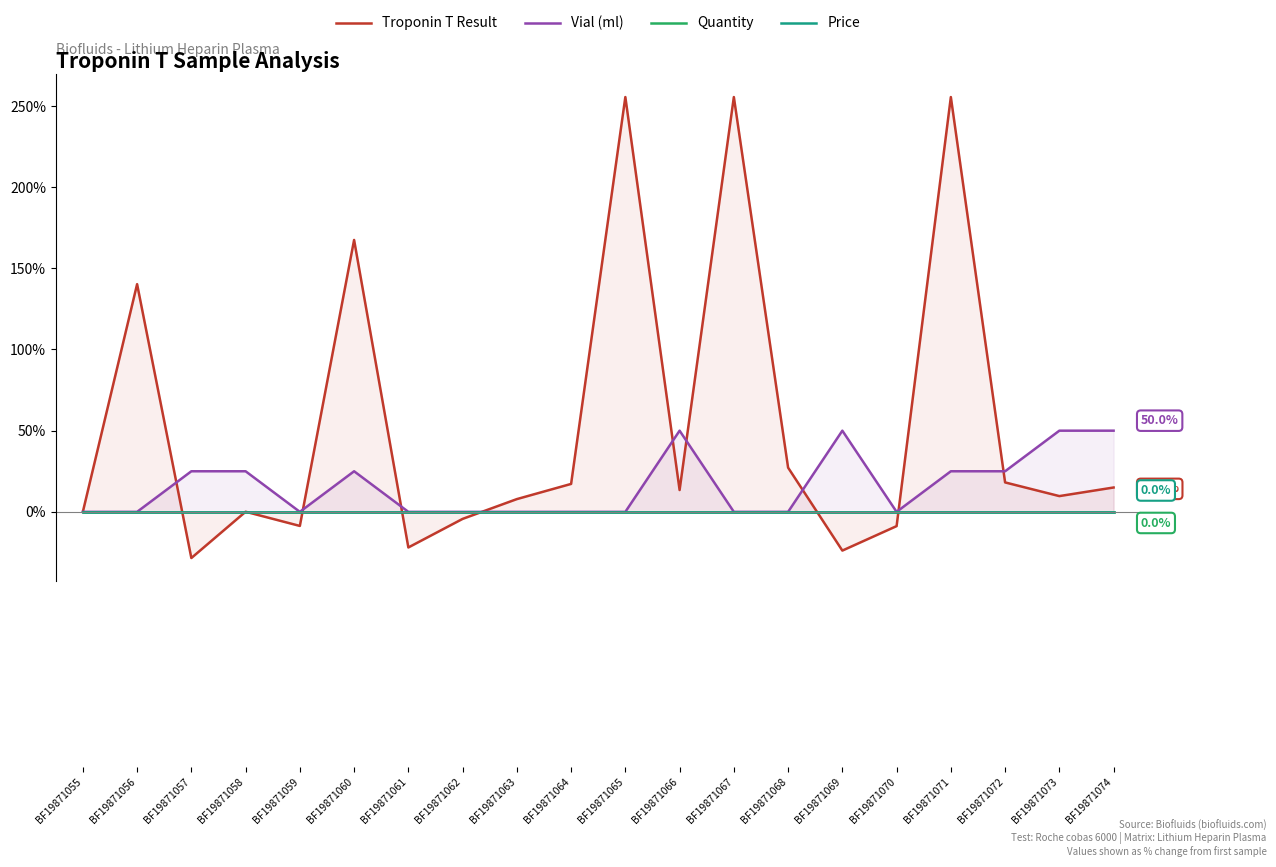

Between BF19871060 and BF19871063, which series saw the biggest shift?

Troponin T Result